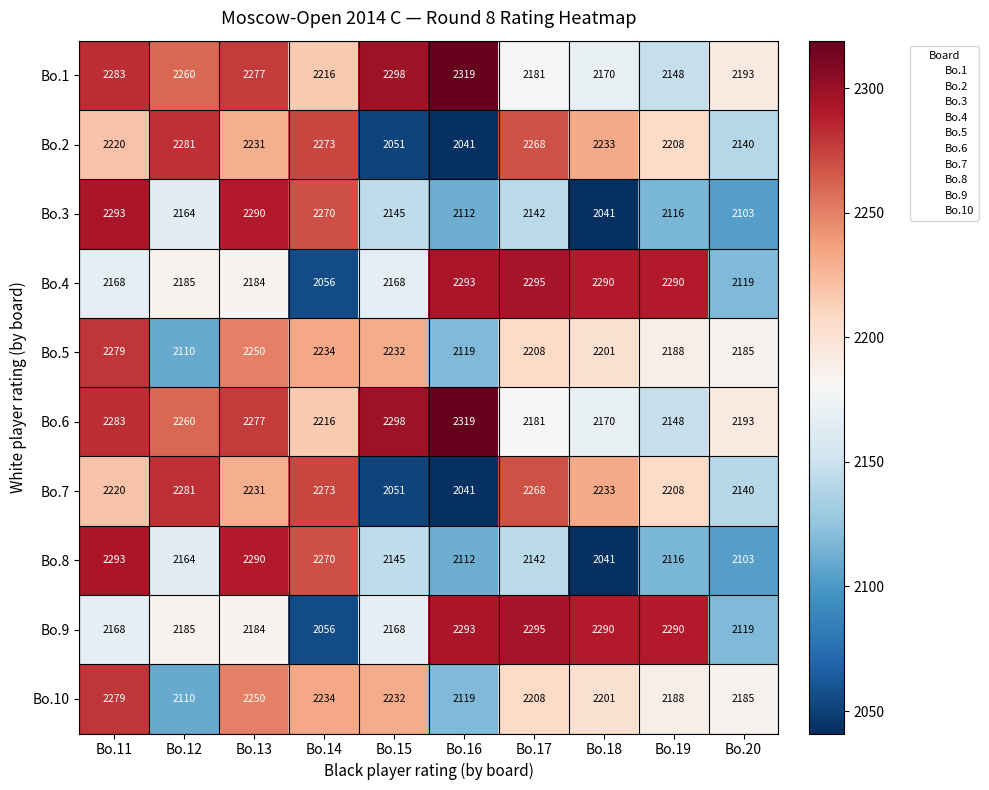

What is the difference between the highest and lowest values at Bo.13?

106